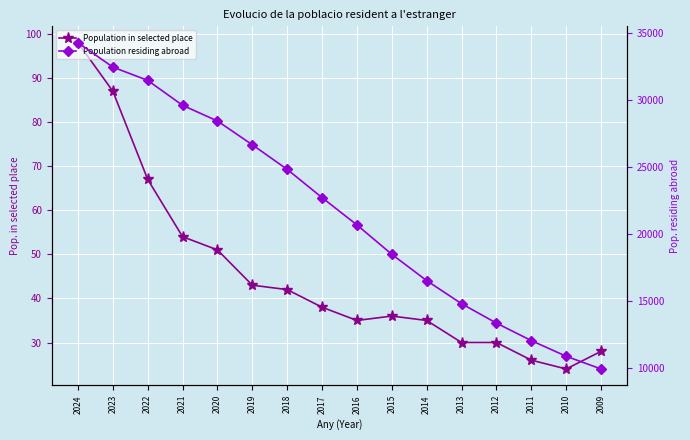

What is the sum of all Population residing abroad values?

347153